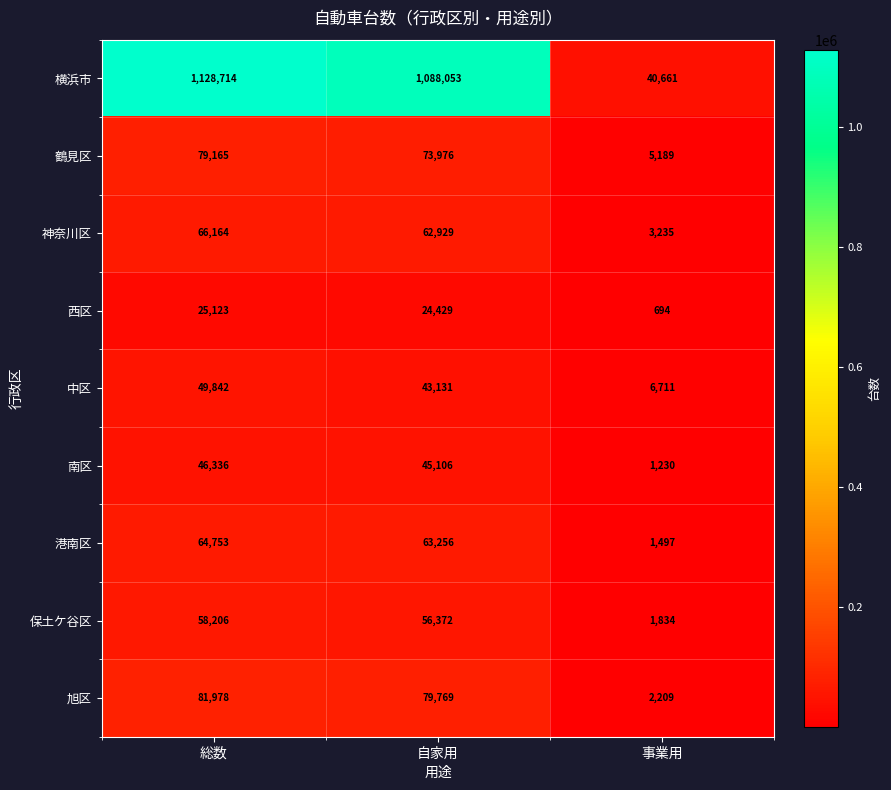

What is the sum of all 鶴見区 values?

158330